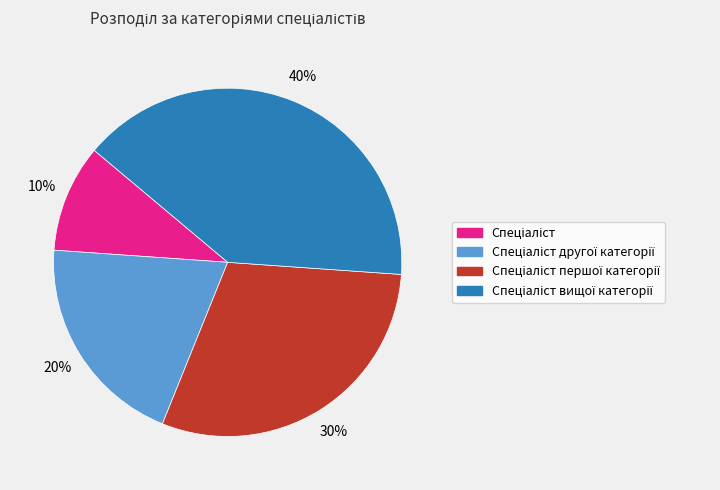

Does any single category account for the majority?

No